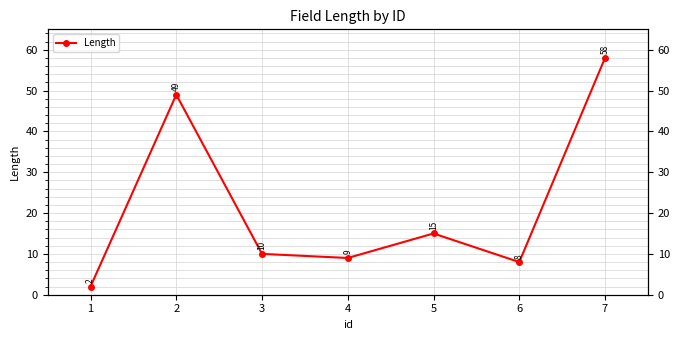

Is it true that the value at 3 is 10?

True